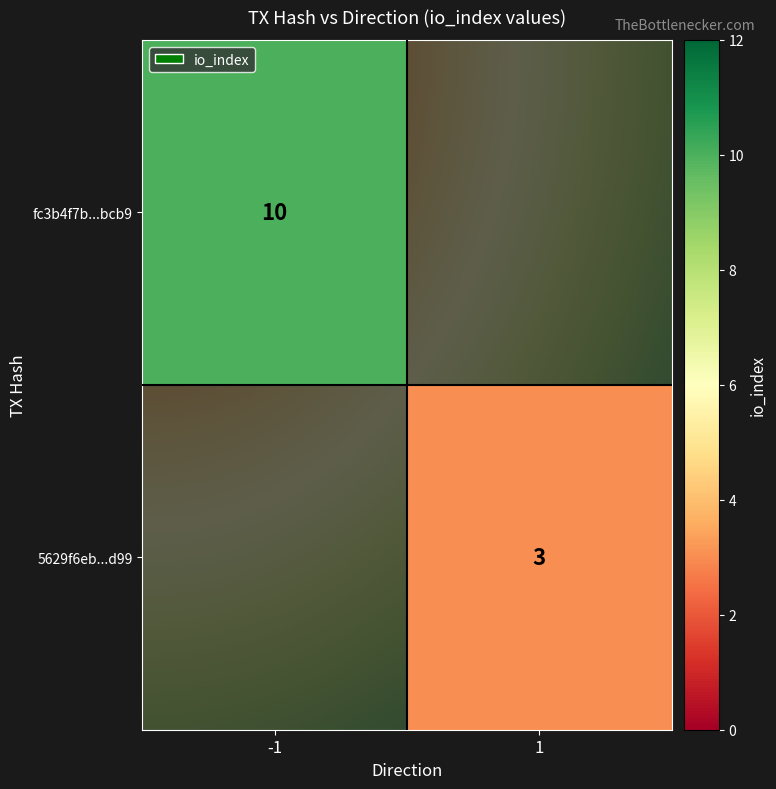

What is the difference between the 5629f6eb2852e4e68df03ce5d70de288add2d99 values at io_index and direction?

2